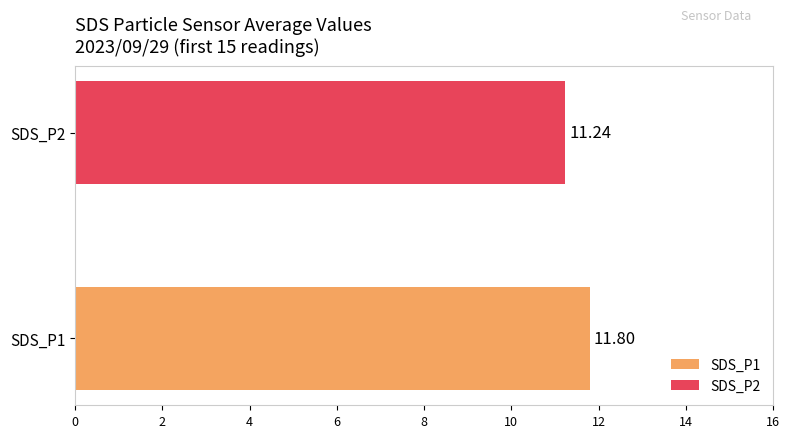

List the series in order of their peak value, highest first.

SDS_P1, SDS_P2